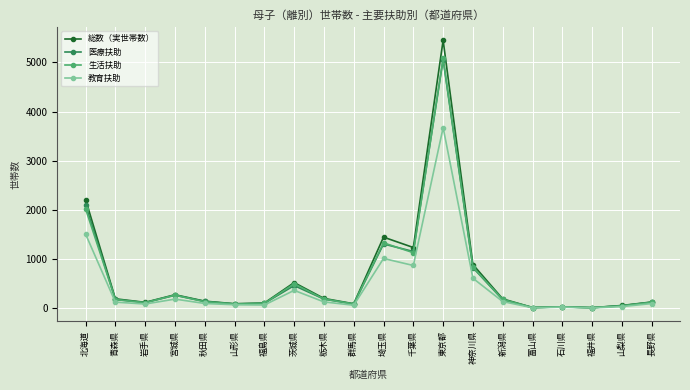

What is the maximum value shown in the chart?

5449